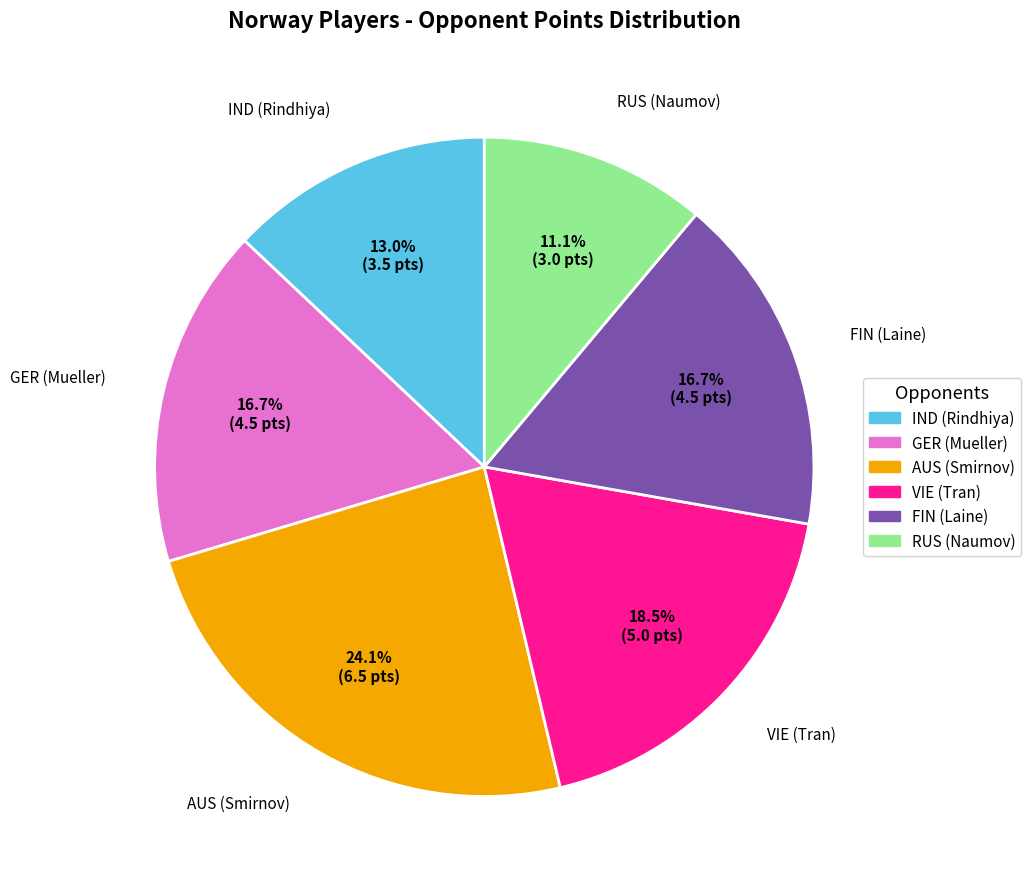

What is the smallest slice in the pie chart?

RUS (Naumov)